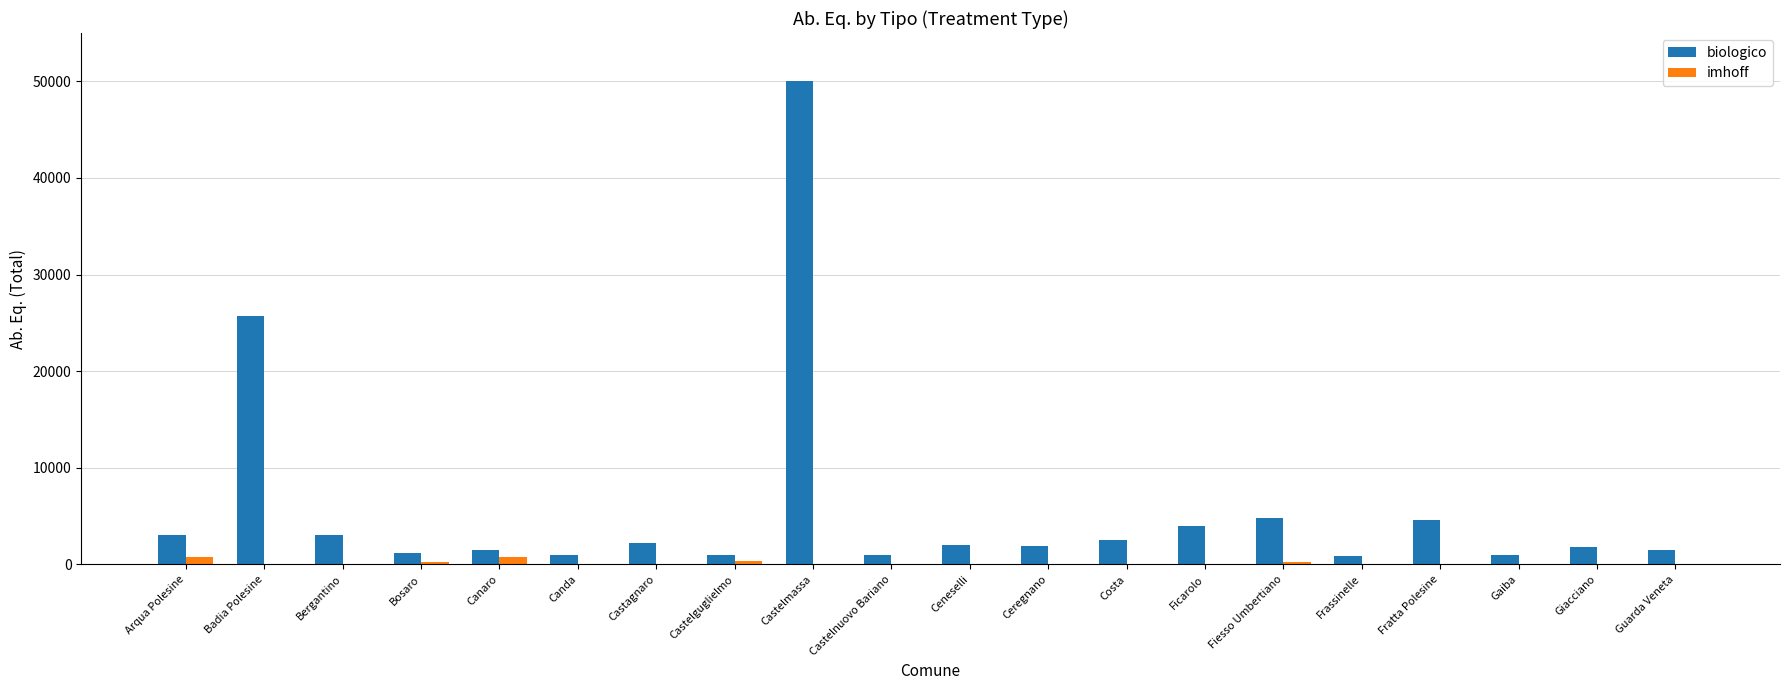

Which series has the largest total across all categories?

biologico